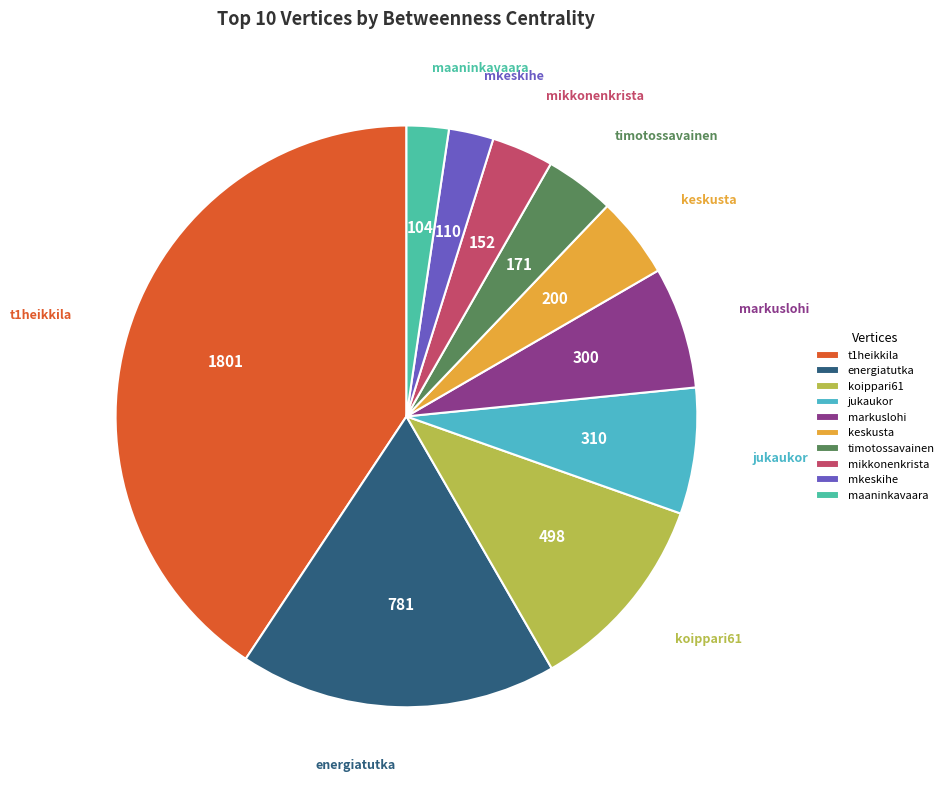

What is the largest slice in the pie chart?

t1heikkila